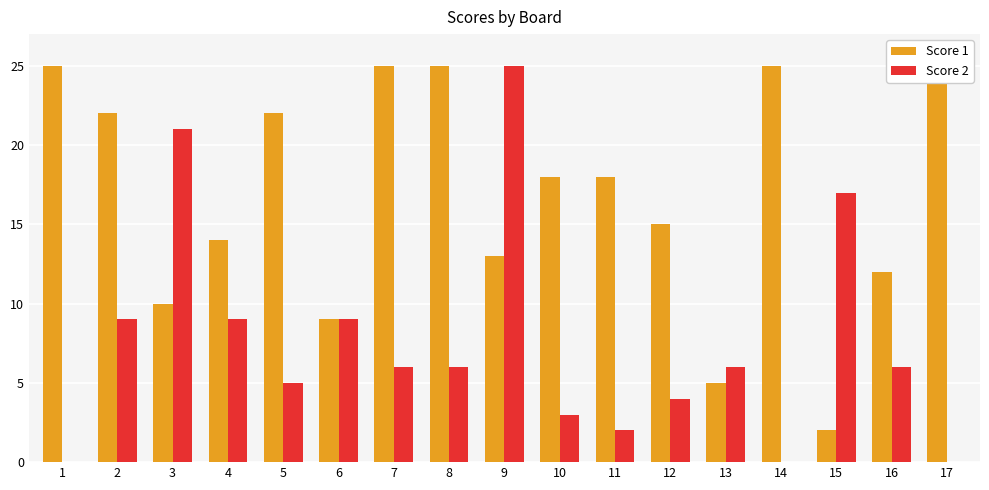

List the series in order of their overall mean, highest first.

Score 1, Score 2